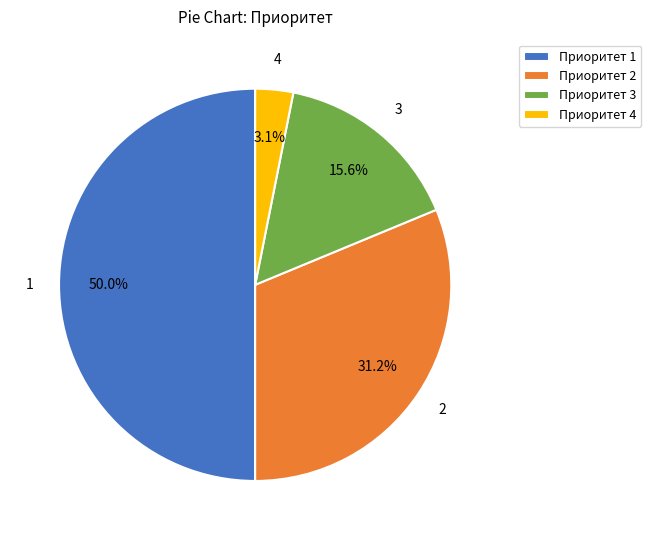

Is Приоритет 2 the majority of the pie?

No